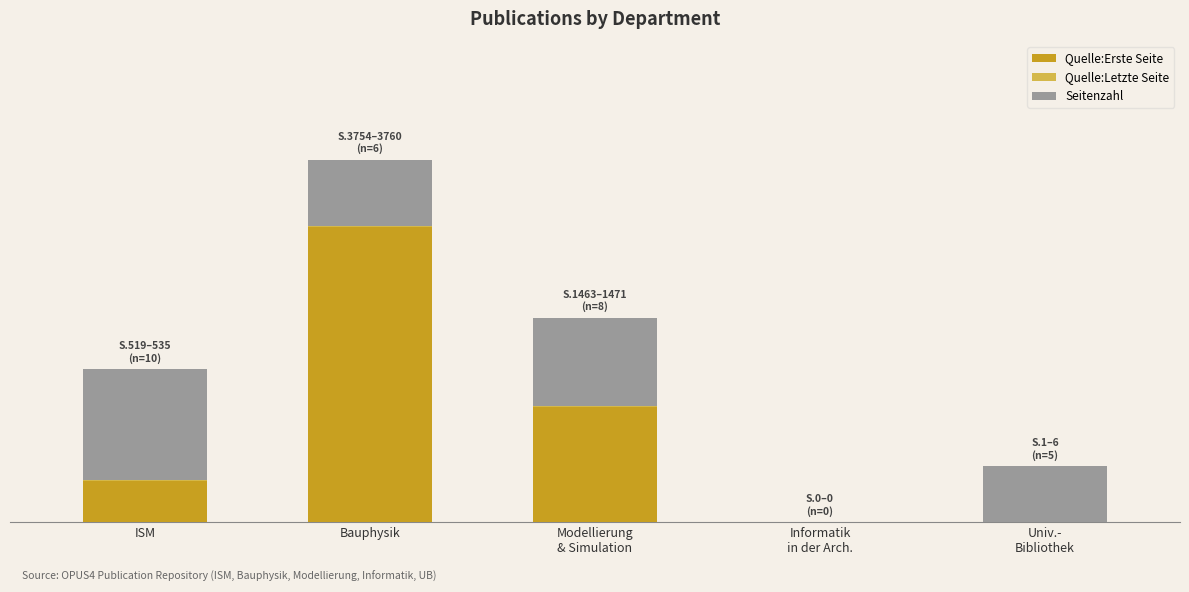

What is the difference between the Quelle:Letzte Seite values at ISM and Univ.-
Bibliothek?

0.2